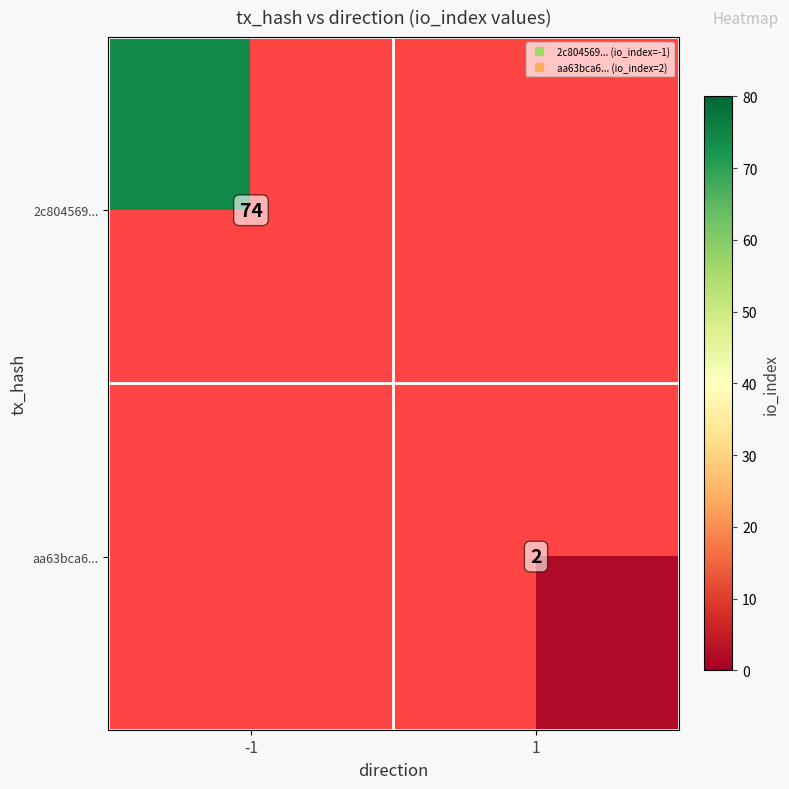

What is the minimum value shown in the chart?

2.0